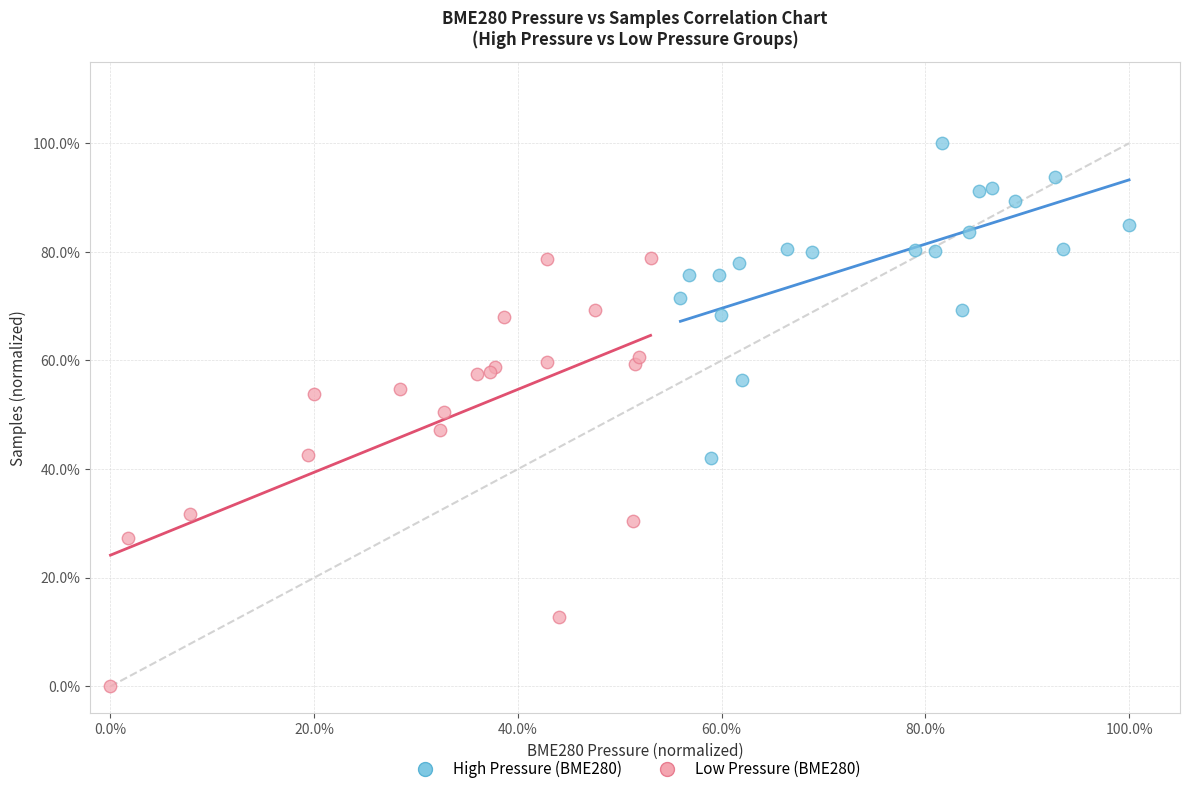

Which series reaches the maximum Y coordinate?

High Pressure (BME280)